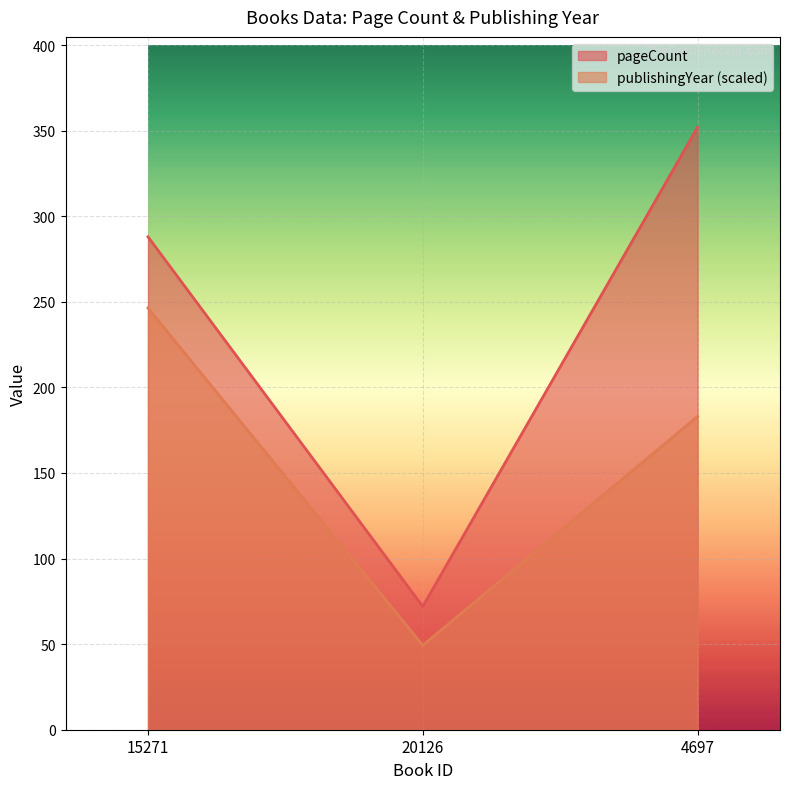

The value of publishingYear at 4697 is 49.2. True or false?

False